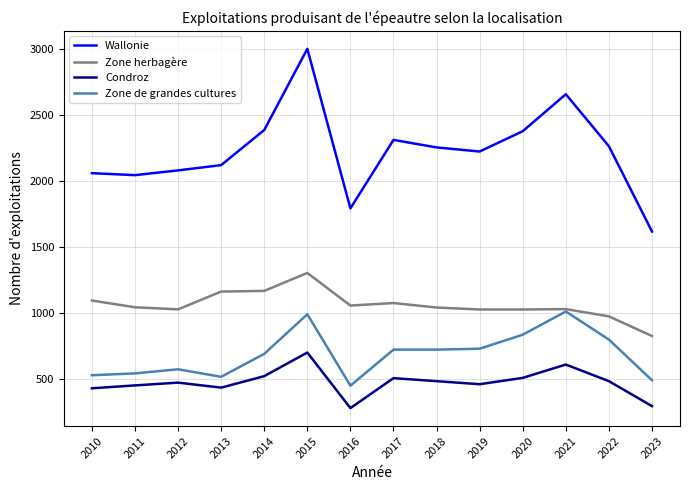

What is the spread (max minus min) of values at 2021?

2048